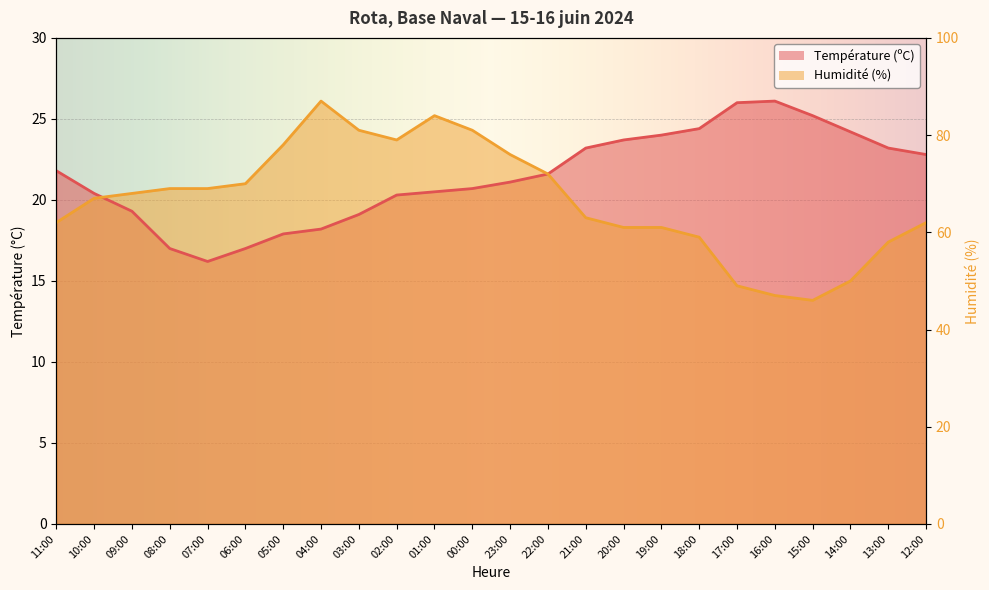

Read the Température (ºC) value at 06:00.

17.0